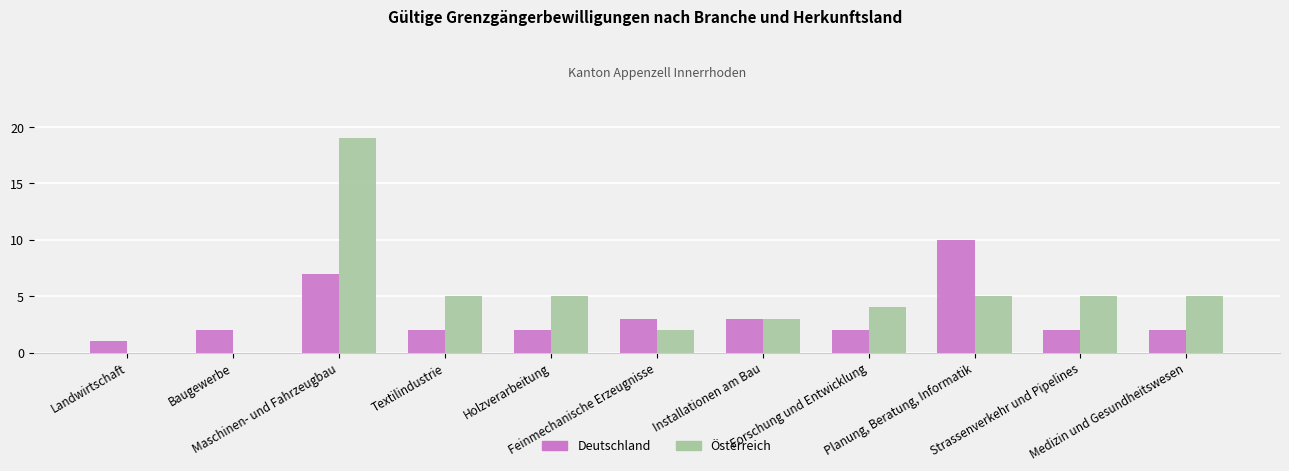

What are all the series names shown in the legend?

Deutschland, Österreich